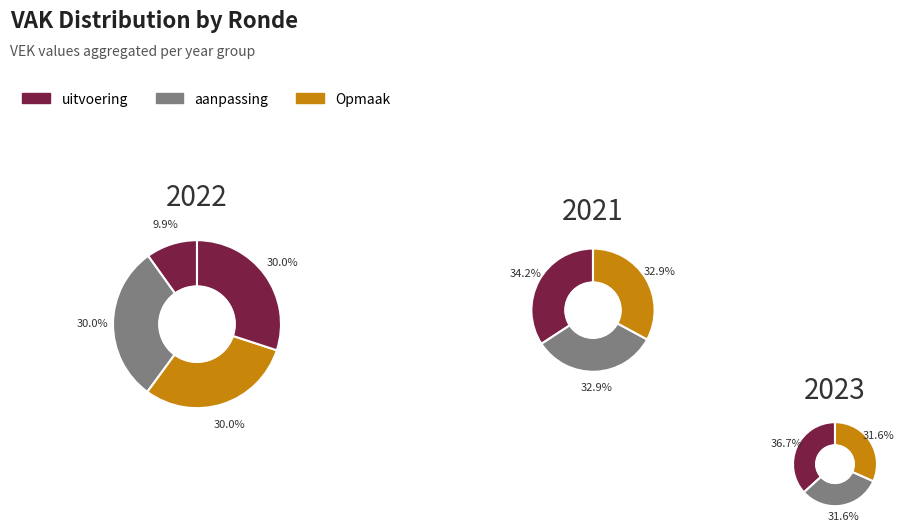

Between 2021 uitvoering and 2021 1ste aanpassing, which is larger?

2021 uitvoering